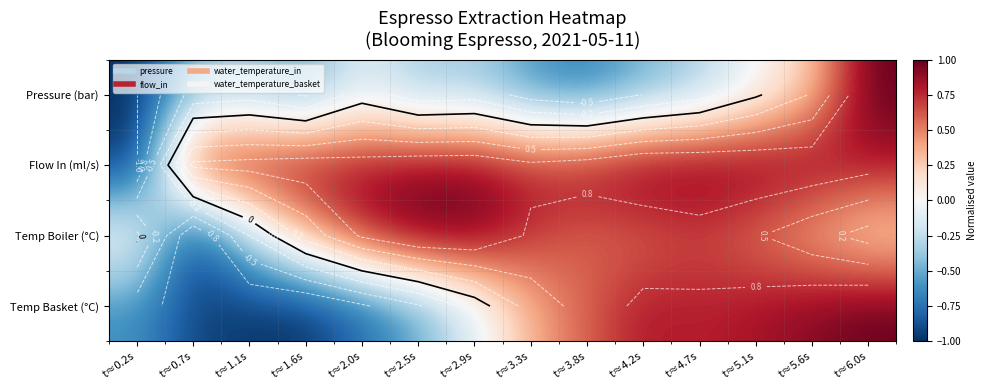

What is the minimum value shown in the chart?

-1.0